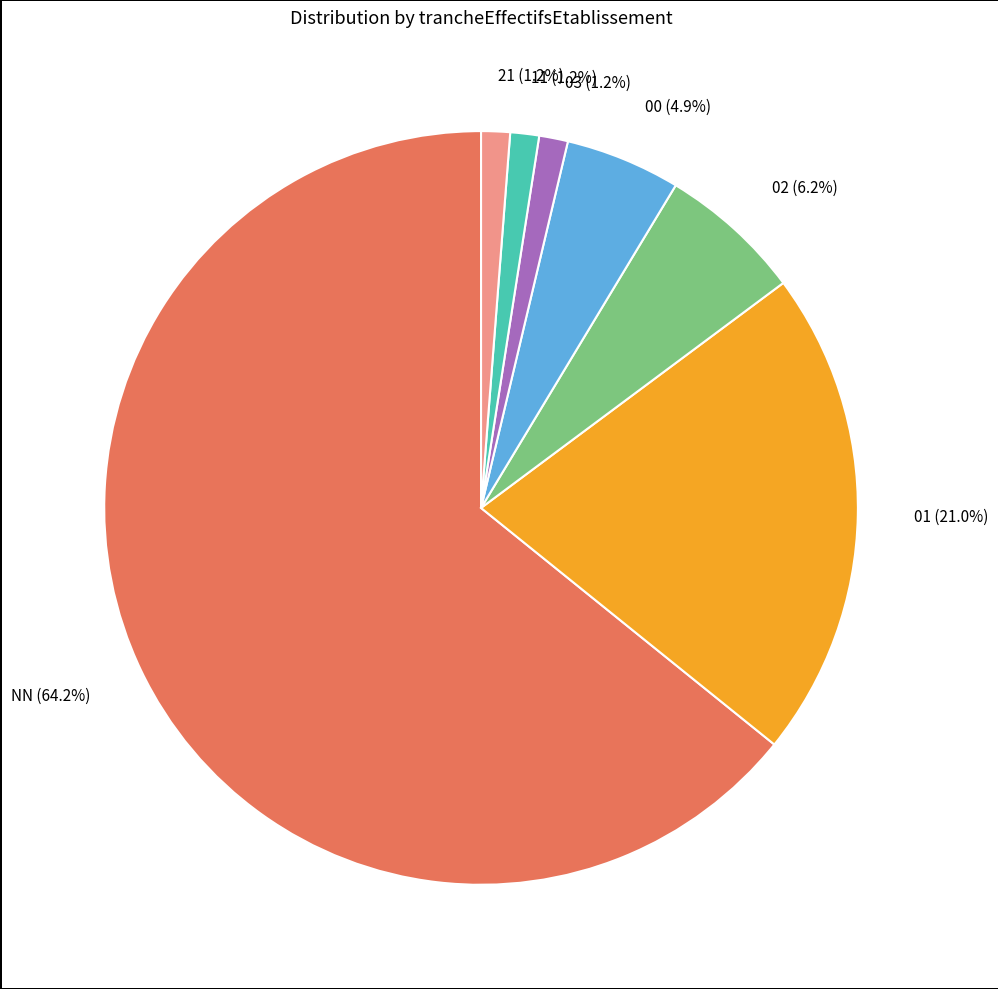

Count the number of slices in the pie.

7